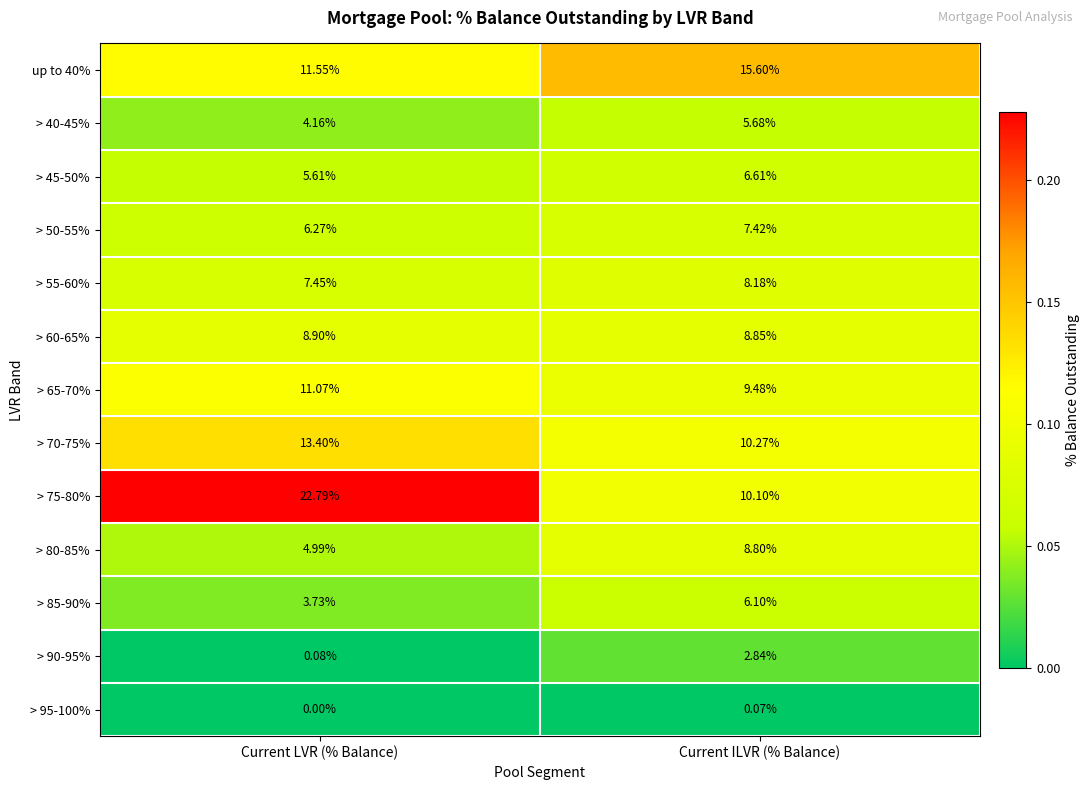

Which series changed the most between Current LVR (% Balance) and Current ILVR (% Balance)?

> 75-80%